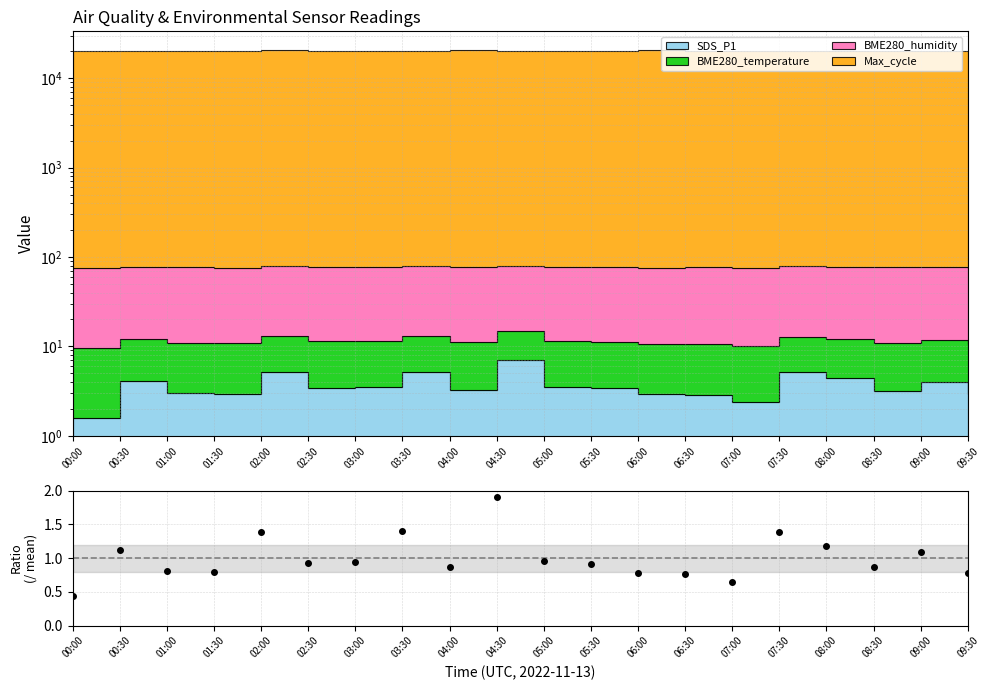

List the labels in order of value, largest first.

04:30, 03:30, 07:30, 02:00, 08:00, 00:30, 09:00, 05:00, 03:00, 02:30, 05:30, 04:00, 08:30, 01:00, 01:30, 06:00, 09:30, 06:30, 07:00, 00:00